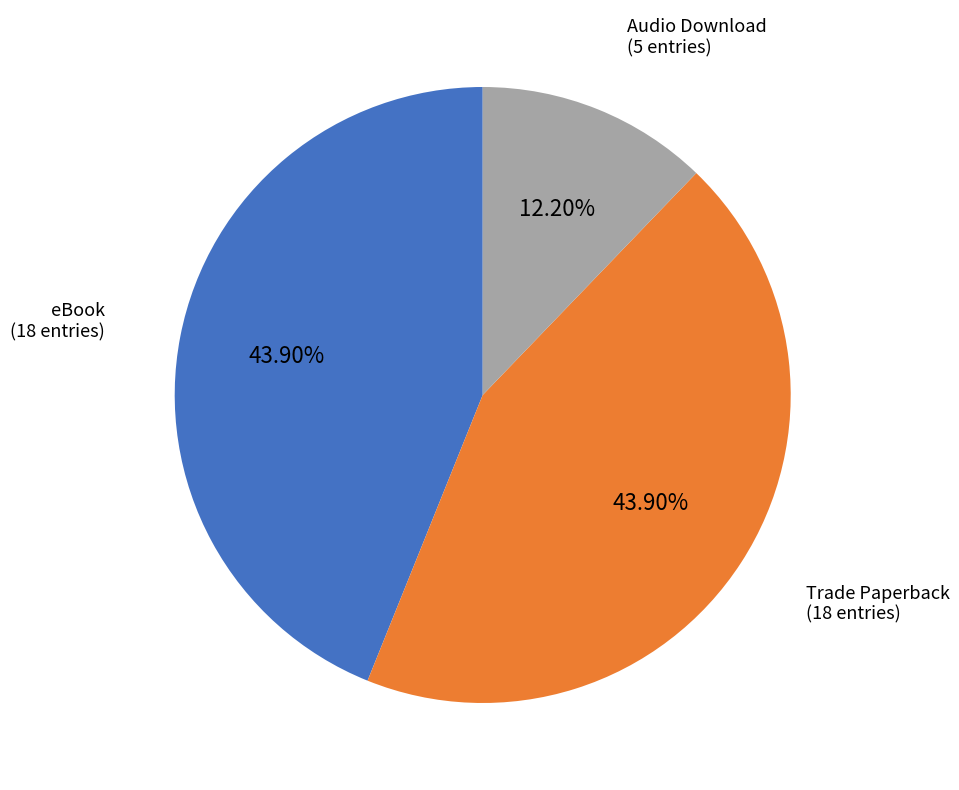

Is the sum of Audio Download and Trade Paperback greater than half?

Yes